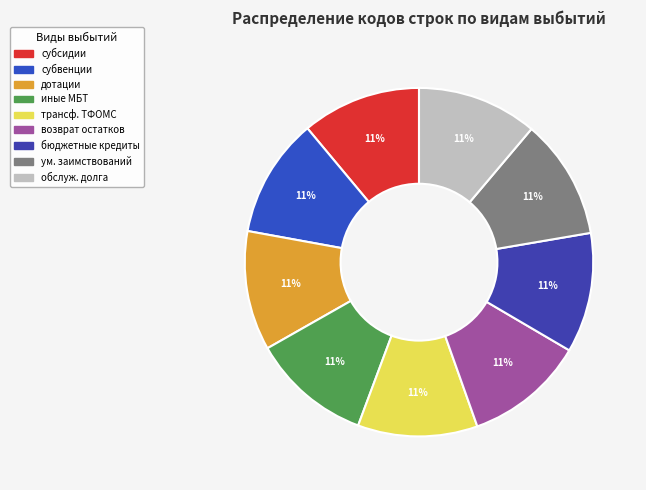

Count the number of slices in the pie.

9